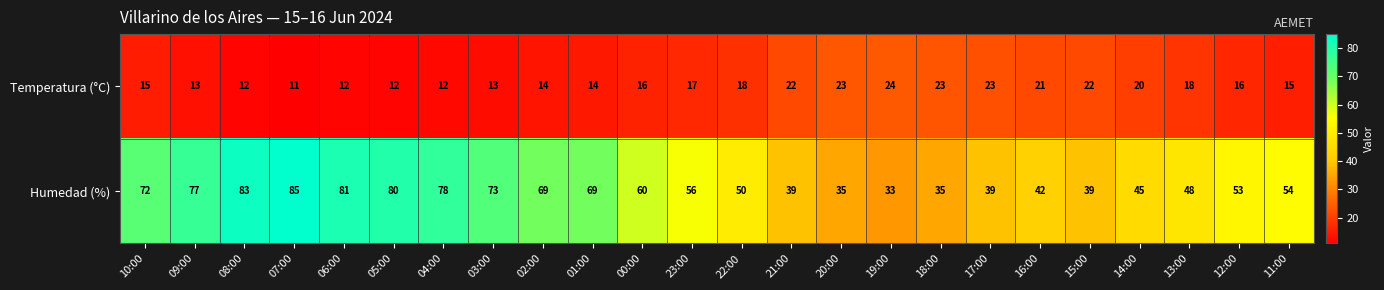

At which label is Humedad (%) closest to 59?

00:00